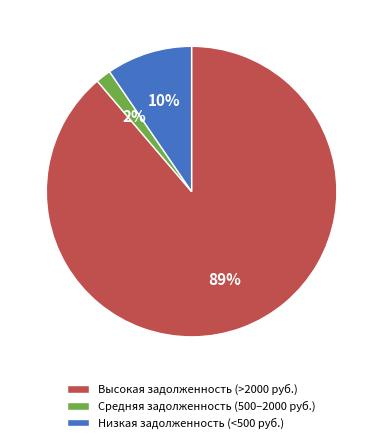

Is there a majority slice in this chart?

Yes